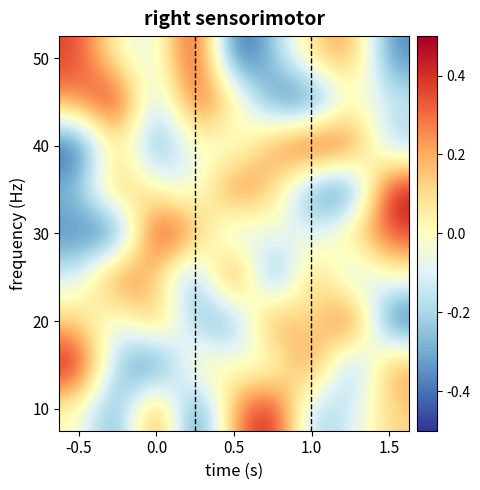

At which category is the sum across all series the highest?

-0.5